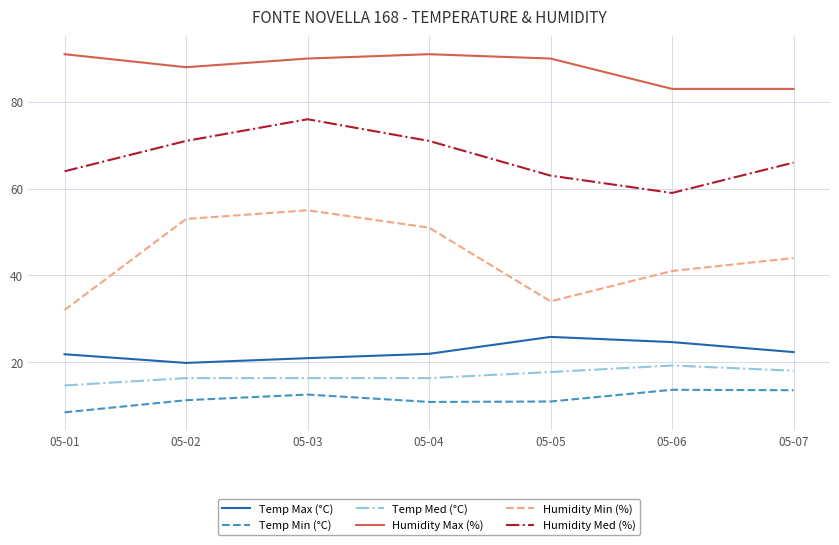

What is the minimum value shown in the chart?

8.4